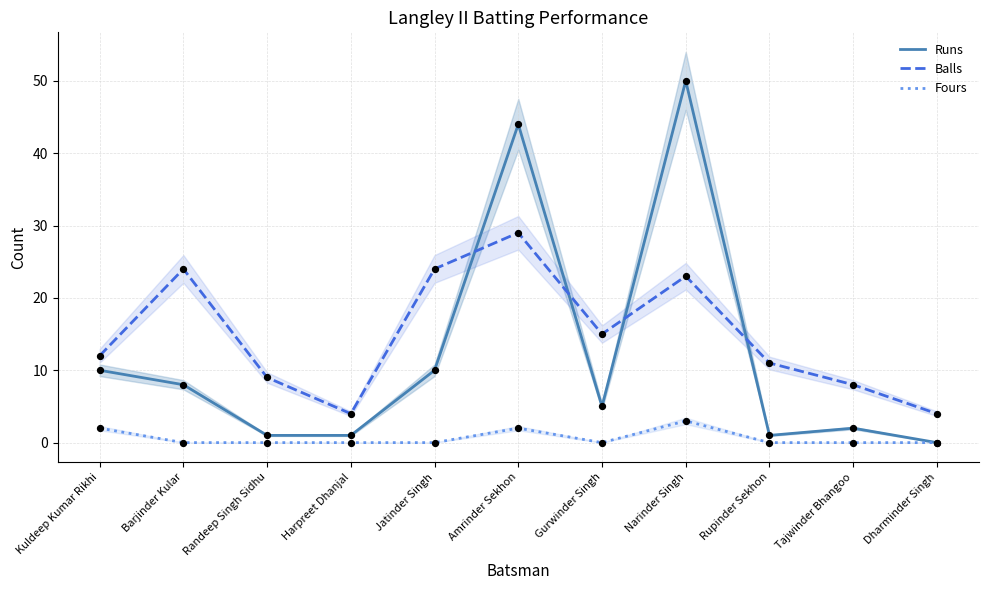

At how many categories does at least one series exceed 11?

6